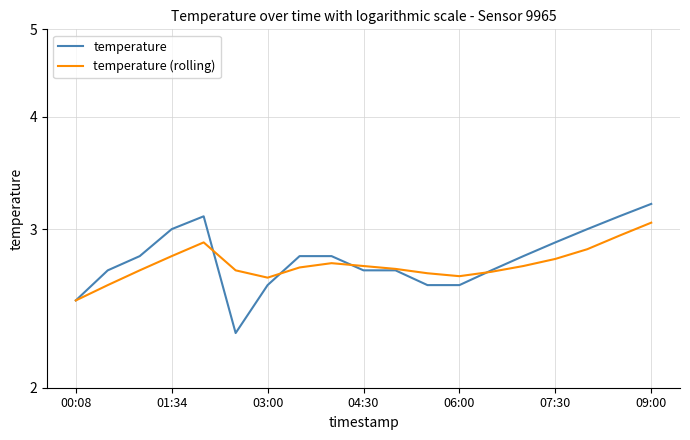

Is the value of temperature (rolling) at 01:34 greater than the value of temperature at 03:00?

Yes